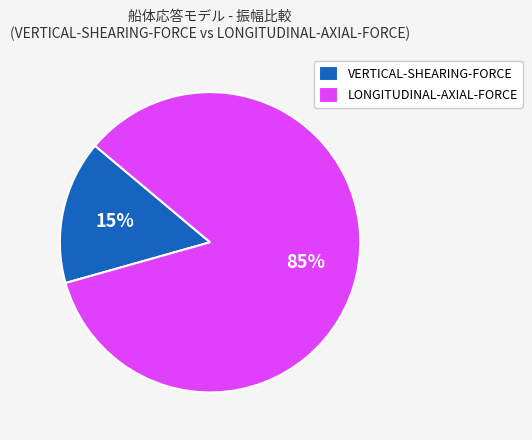

Do VERTICAL-SHEARING-FORCE and LONGITUDINAL-AXIAL-FORCE together represent more than half of the pie?

Yes